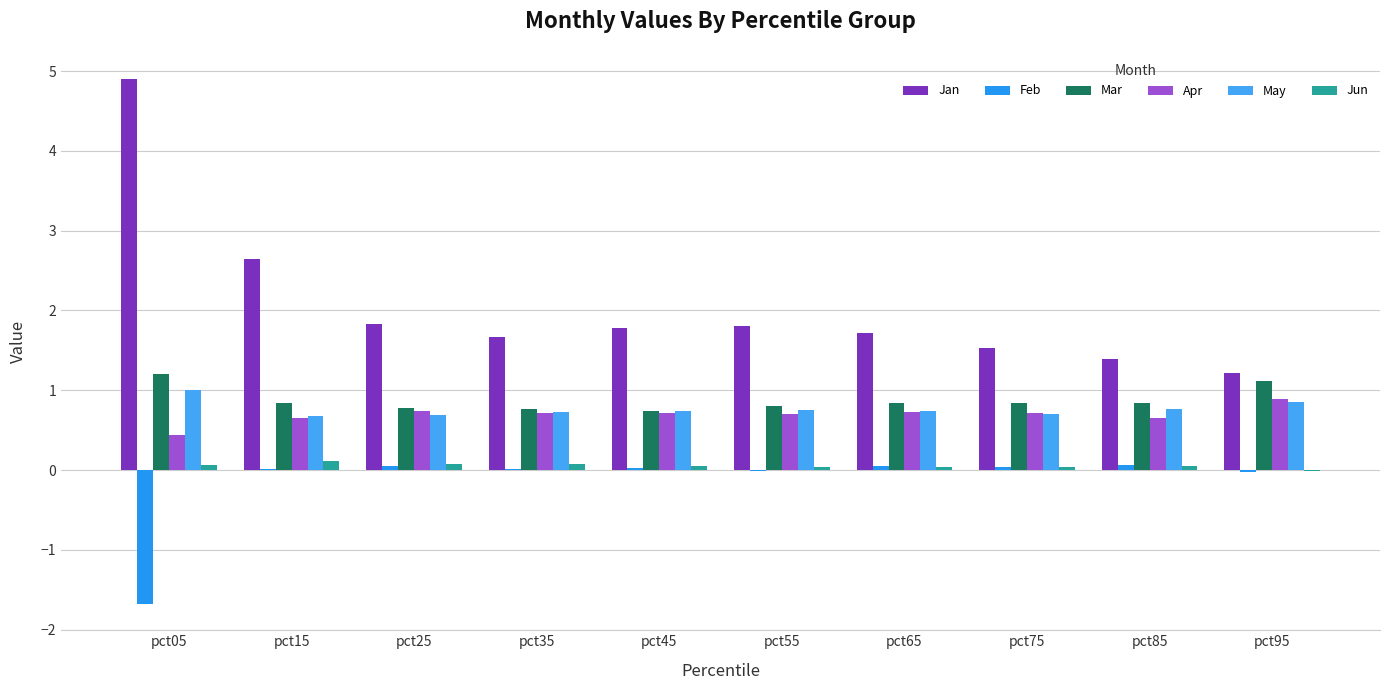

Is the value of Mar at pct95 greater than the value of May at pct95?

Yes